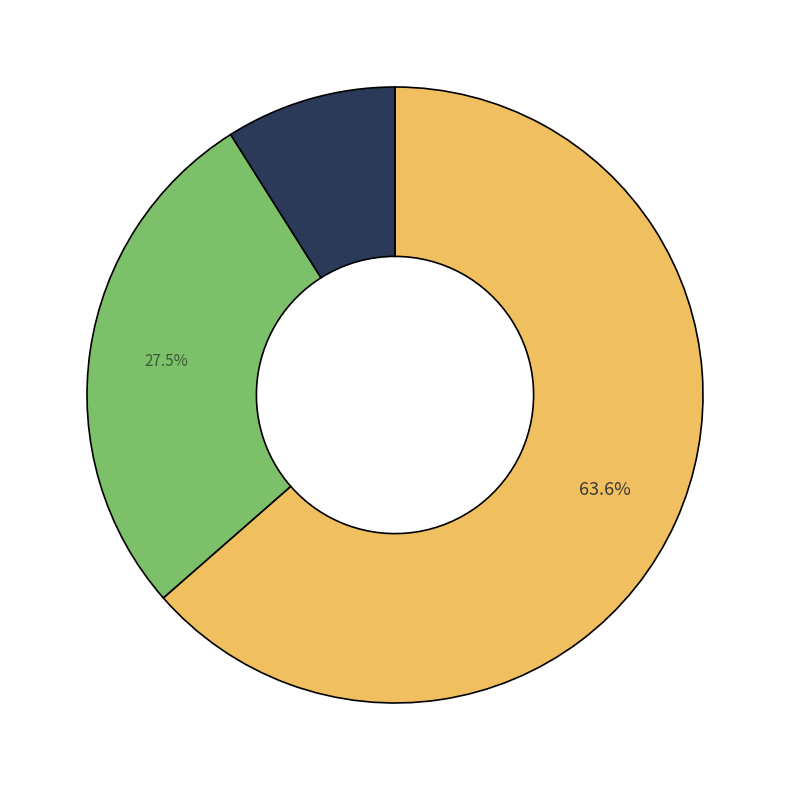

Is there a majority slice in this chart?

Yes